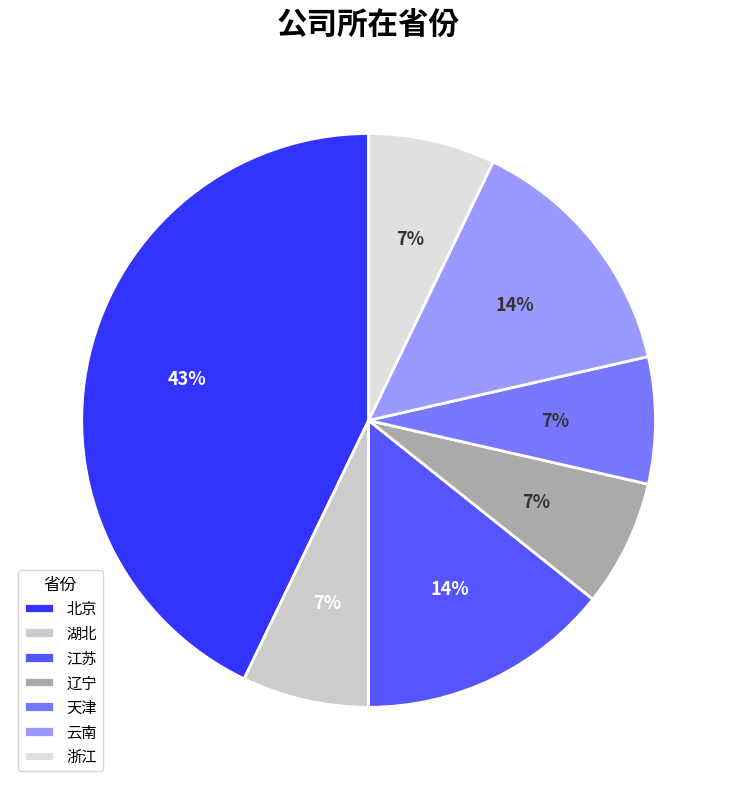

The 浙江 slice represents 7% of the pie. True or false?

True